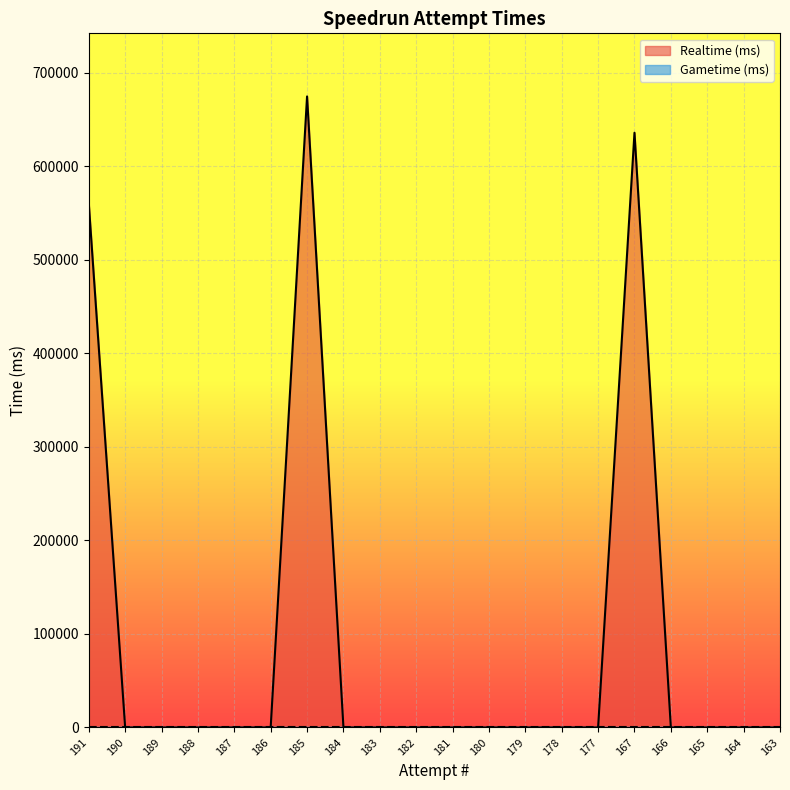

Rank the categories by value from lowest to highest.

190, 189, 188, 187, 186, 184, 183, 182, 181, 180, 179, 178, 177, 166, 165, 164, 163, 191, 167, 185